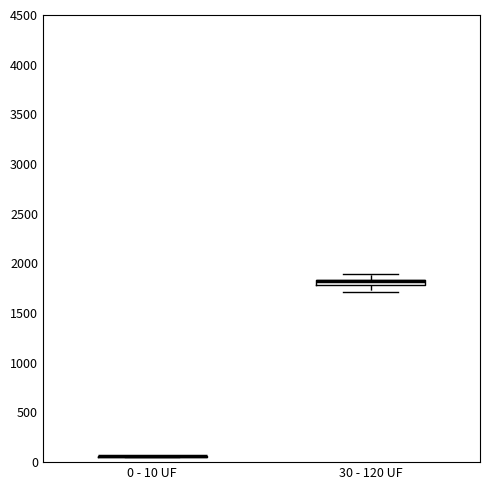

Where is the lower edge of the box for 30 - 120 UF on the y-axis? The values are not printed on the chart, so give them approximately, as read against the axis.

1800